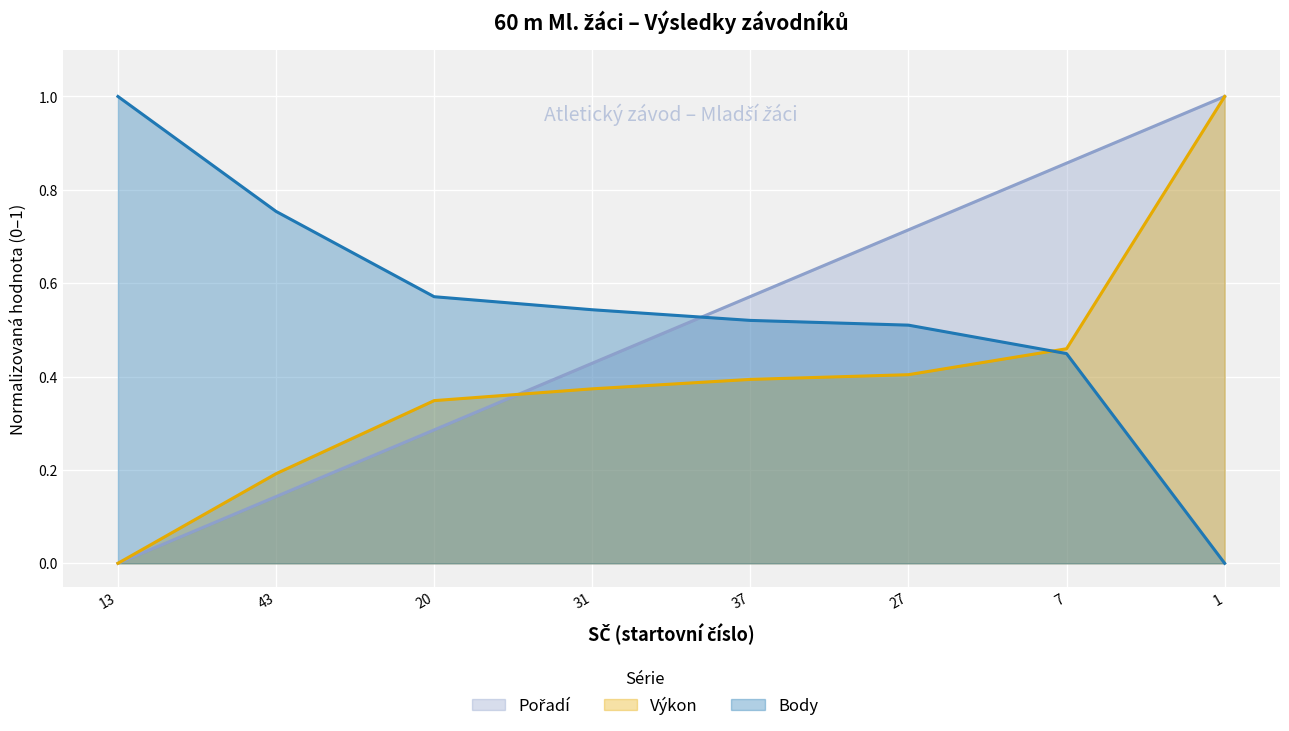

Rank the series by their maximum value, from highest to lowest.

Pořadí, Výkon, Body